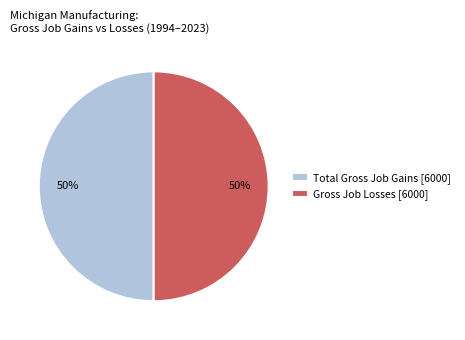

To the nearest percent, what portion does Gross Job Losses [6000] represent?

50%